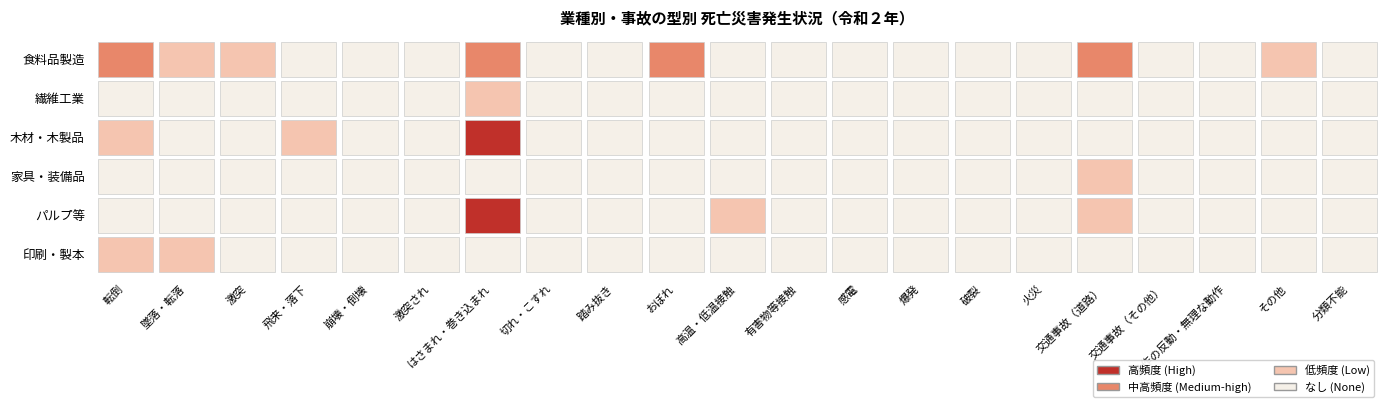

The value of パルプ等 at 20 is 0. True or false?

True